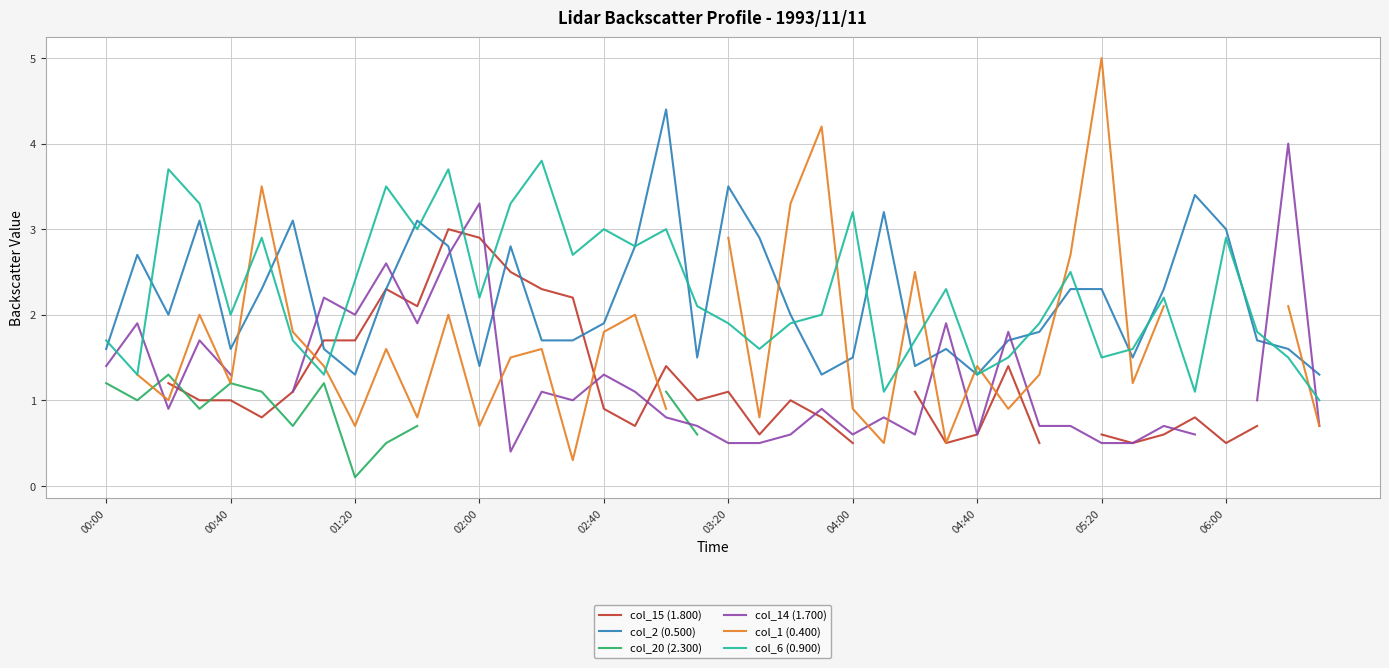

What is the highest value of the col_2 (0.500) series?

4.4